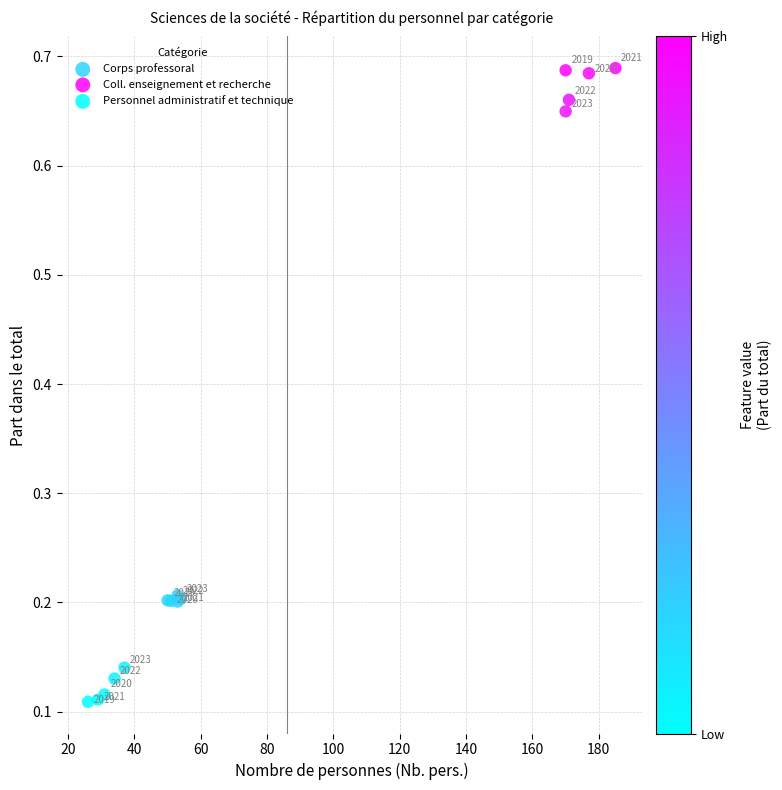

Which series reaches the maximum Y coordinate?

Coll. enseignement et recherche